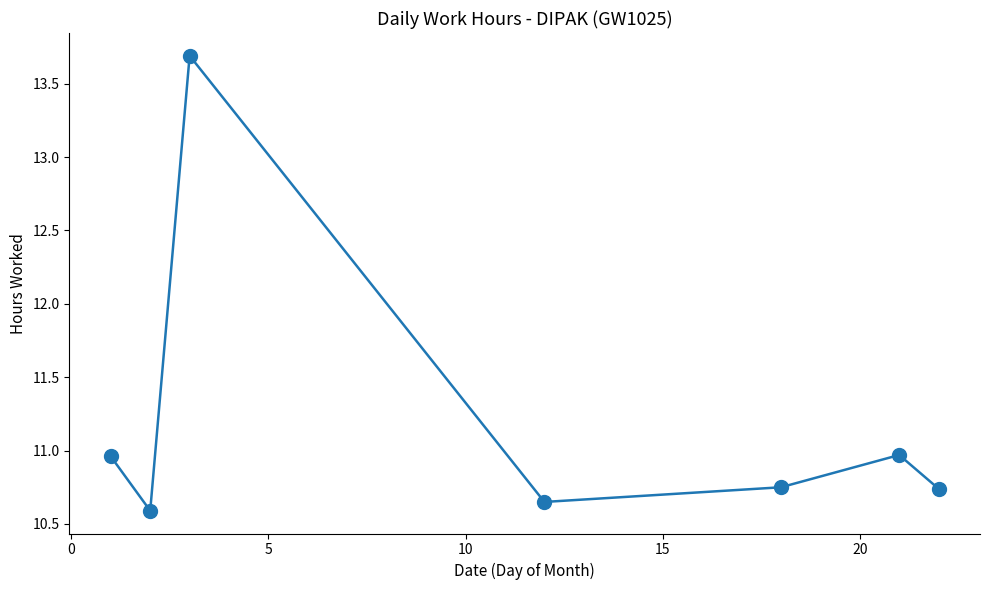

How many points are higher than both their immediate neighbors (excluding endpoints)?

2